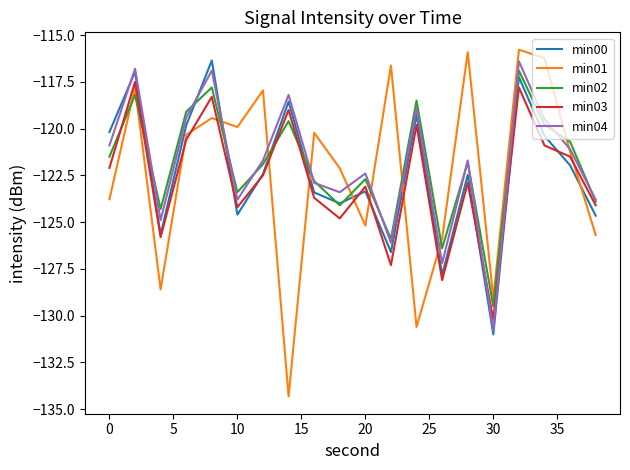

How many times do min01 and min02 cross each other?

10